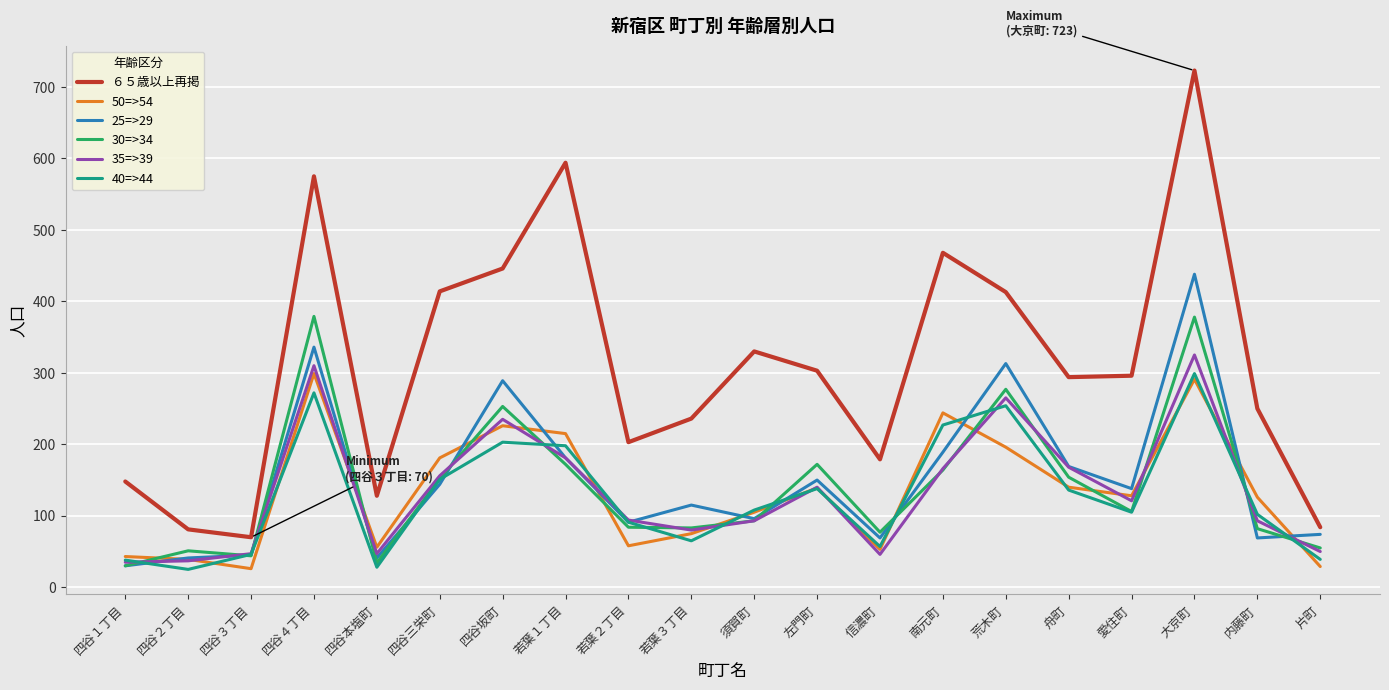

At which category is the sum across all series the highest?

大京町